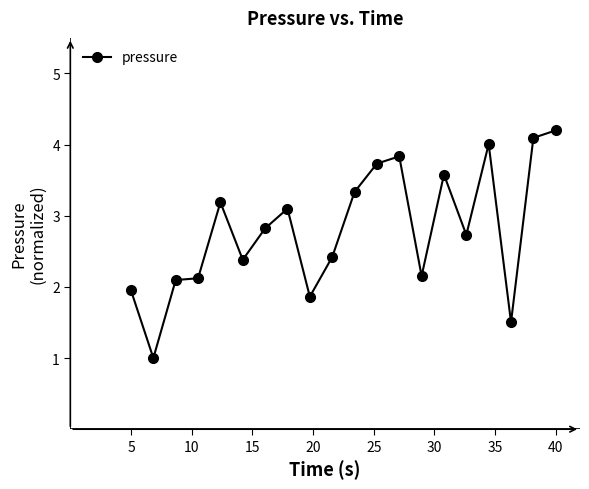

Reading right to left, extract all data points from this chart.

4.2	4.1	1.5	4.0	2.7	3.6	2.2	3.8	3.7	3.3	2.4	1.9	3.1	2.8	2.4	3.2	2.1	2.1	1.0	1.9